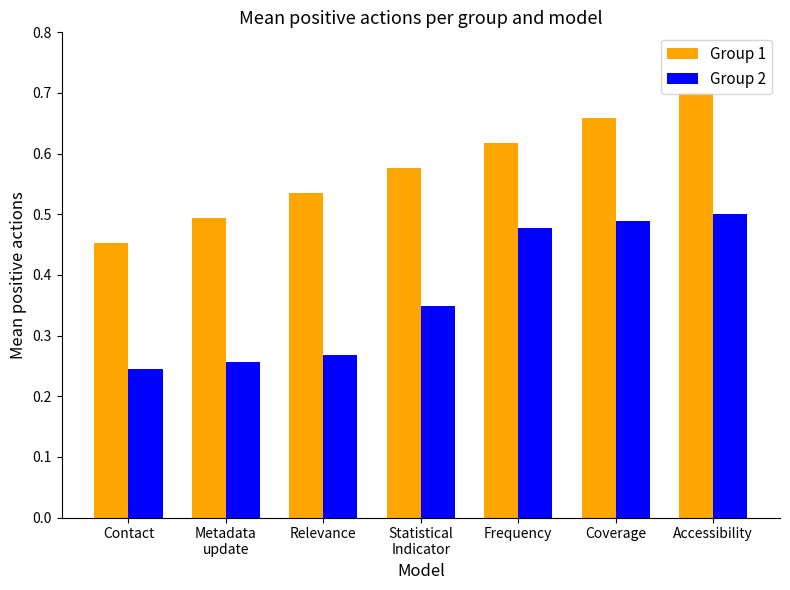

Is it true that Group 1 equals 0.1 at Contact?

False